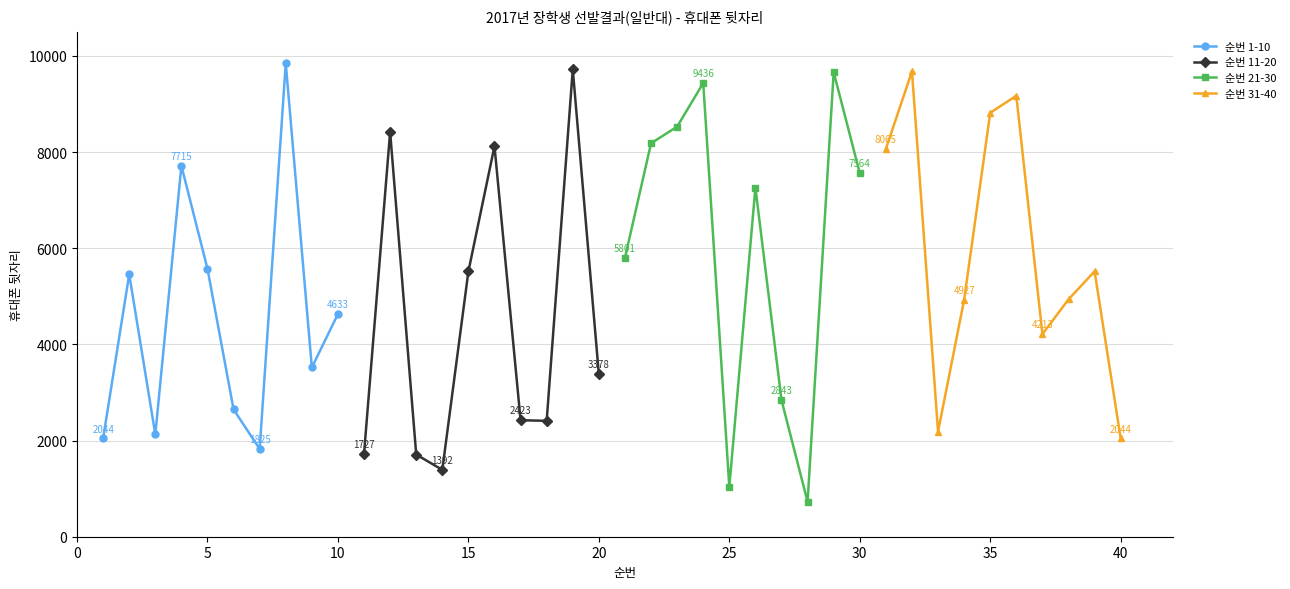

At which label is 순번 11-20 closest to 5556?

15